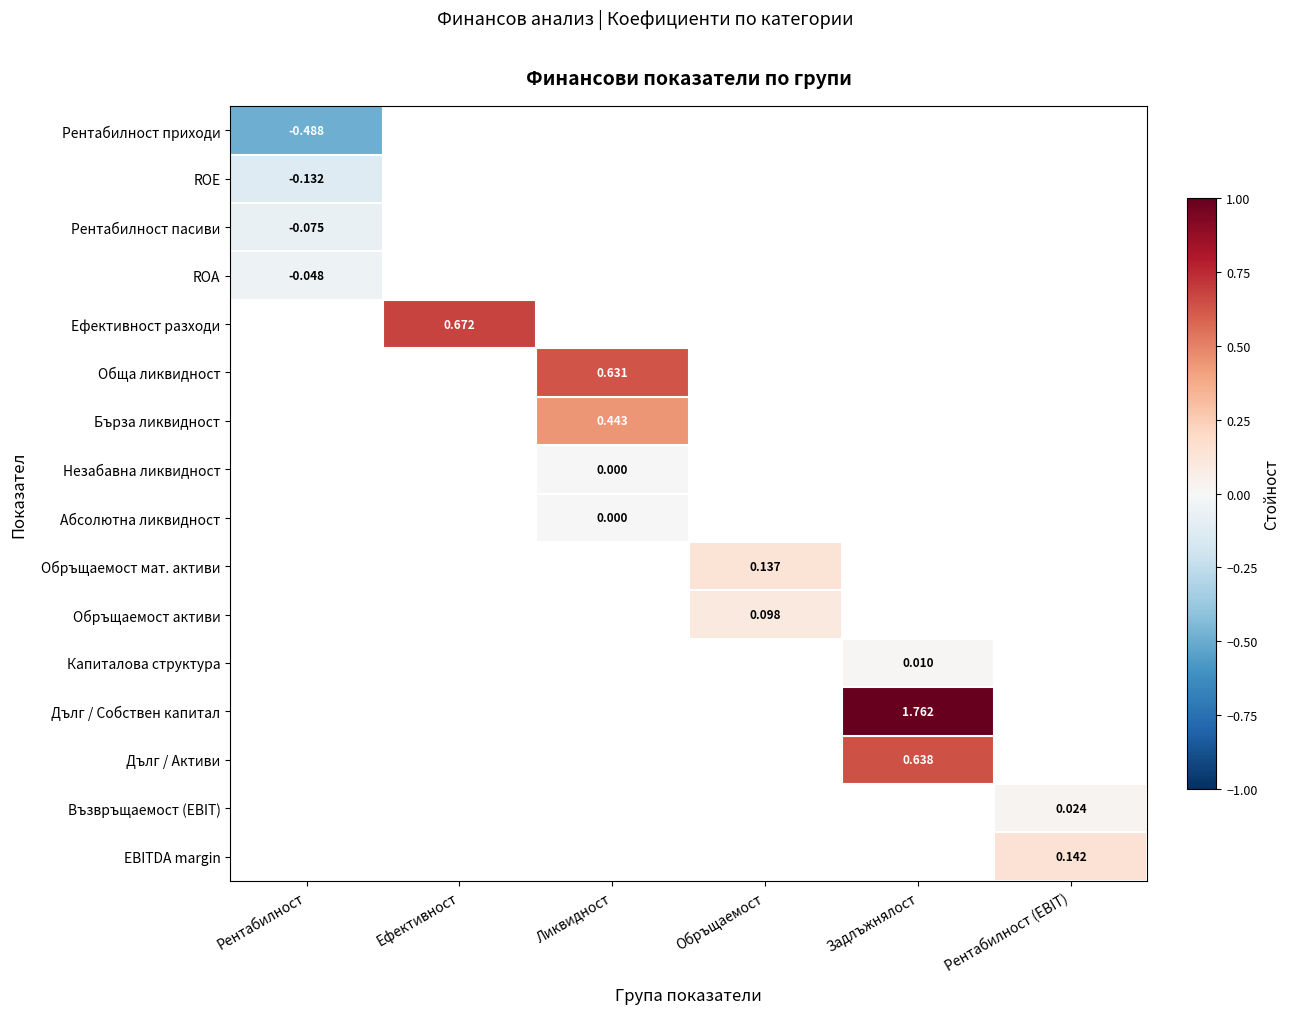

How many categories are shown in the chart?

6